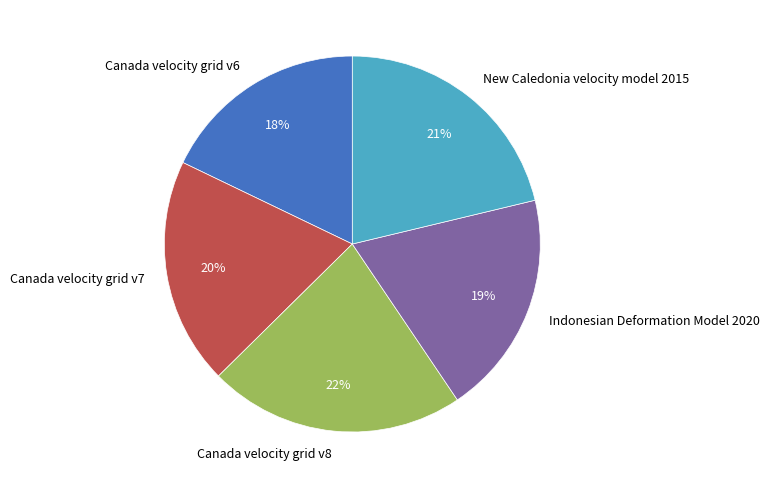

Approximately how many times larger is the value at Indonesian Deformation Model 2020 compared to Canada velocity grid v8?

0.9